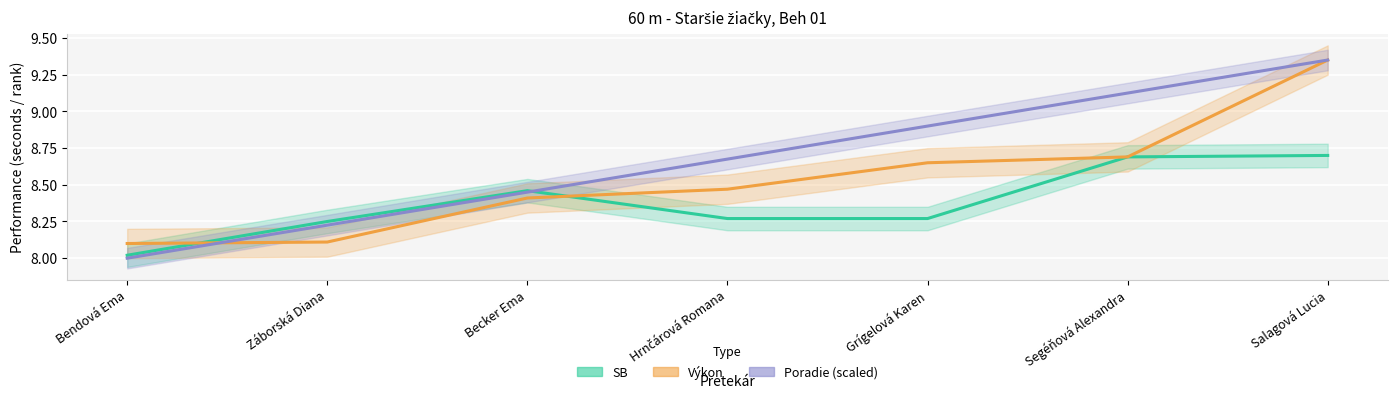

Does the chart display data point markers on the line(s)?

No